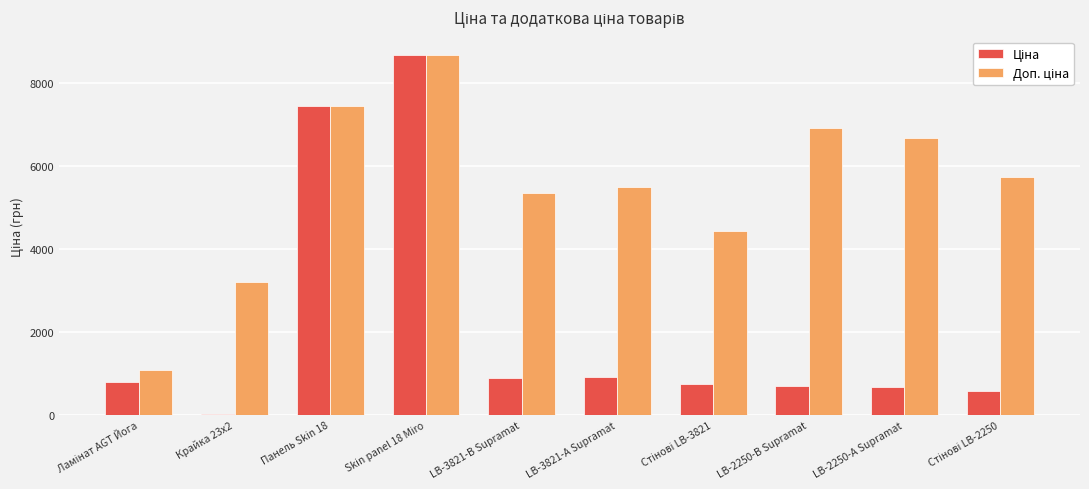

At which category is the sum across all series the highest?

Skin panel 18 Miro